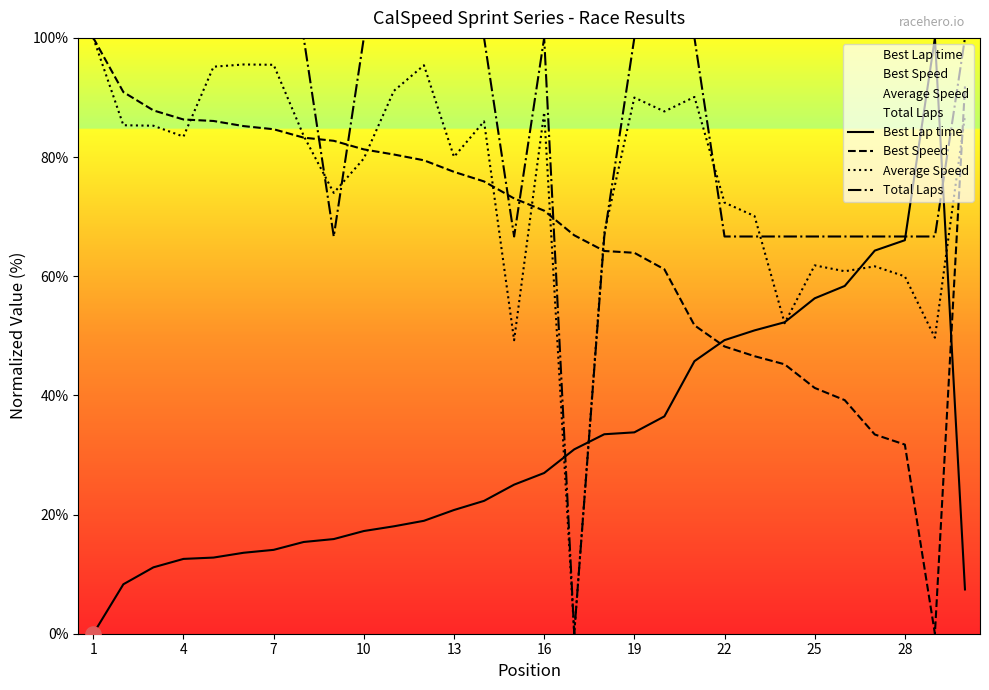

At how many categories does at least one series exceed 54?

30